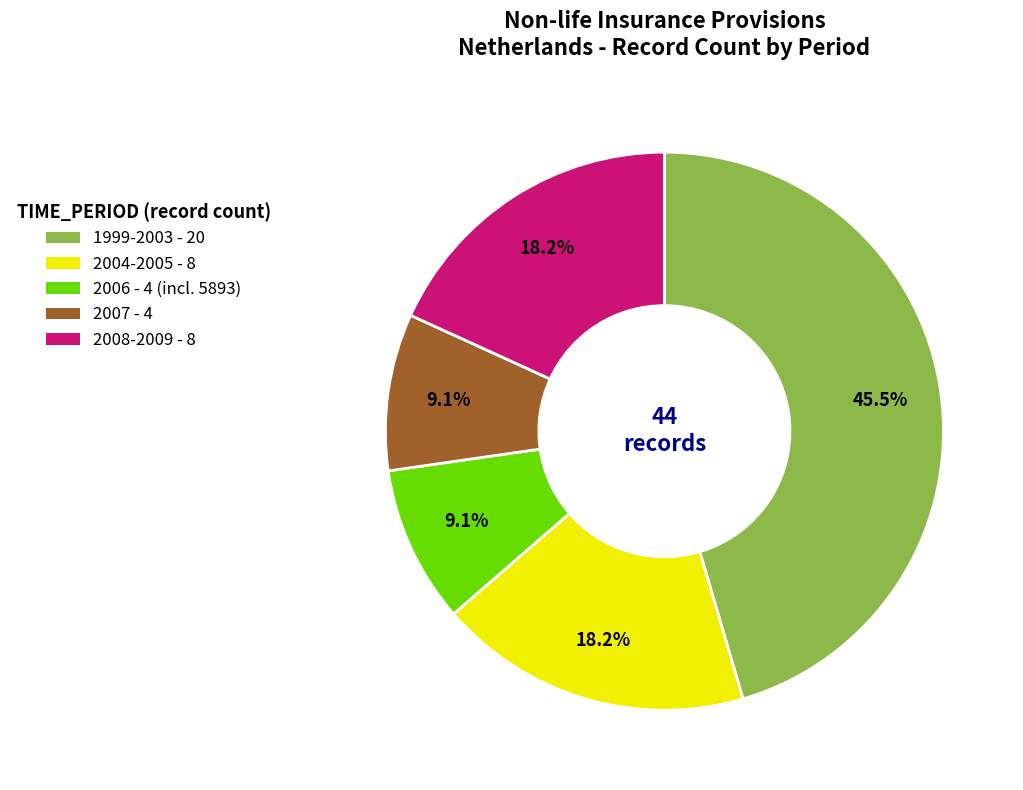

Is there any slice that represents more than half of the pie?

No